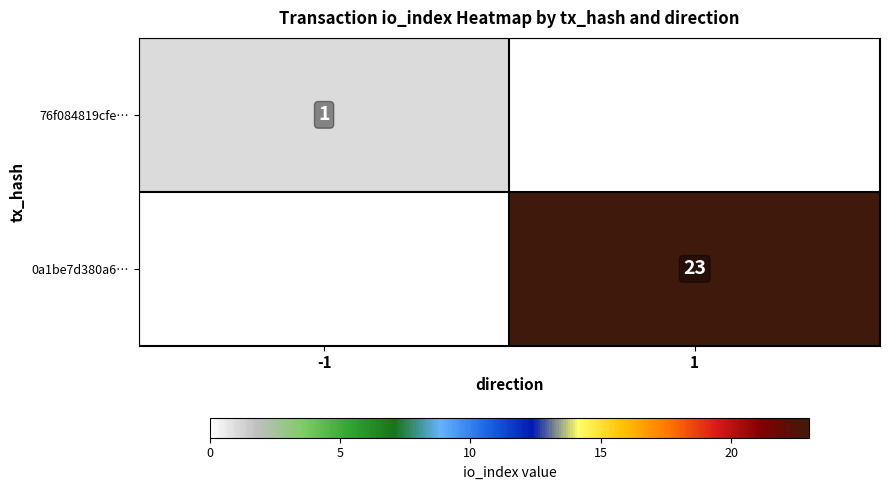

The 0a1be7d380a6… series shows 23 at 1. True or false?

True